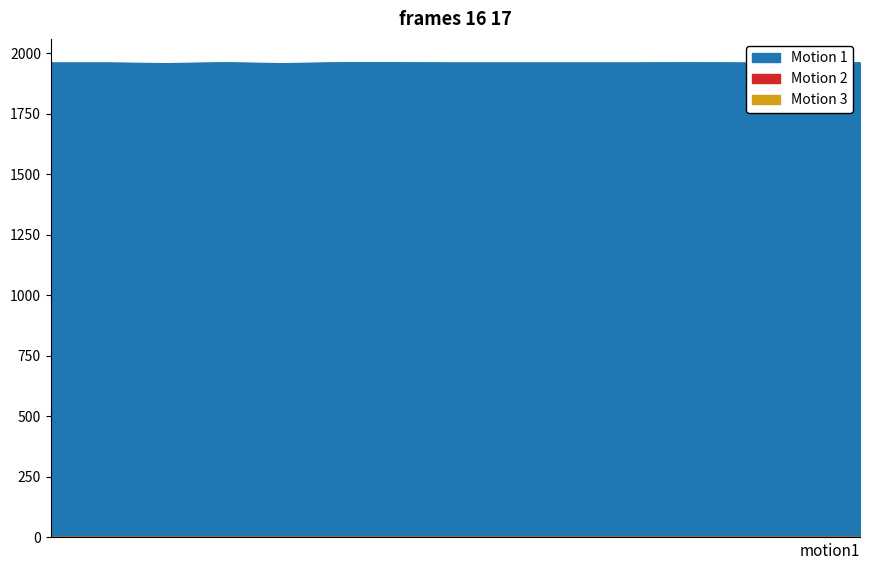

How many categories are shown in the chart?

15